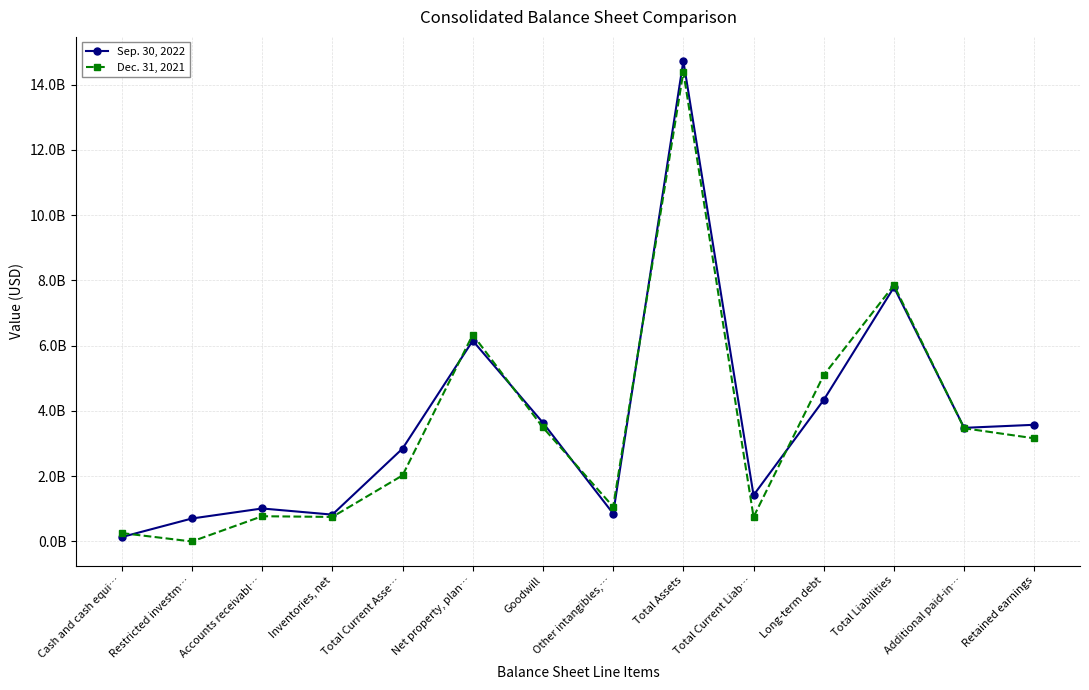

Between which two adjacent categories do Dec. 31, 2021 and Sep. 30, 2022 first intersect?

Cash and cash equi… and Restricted investm…